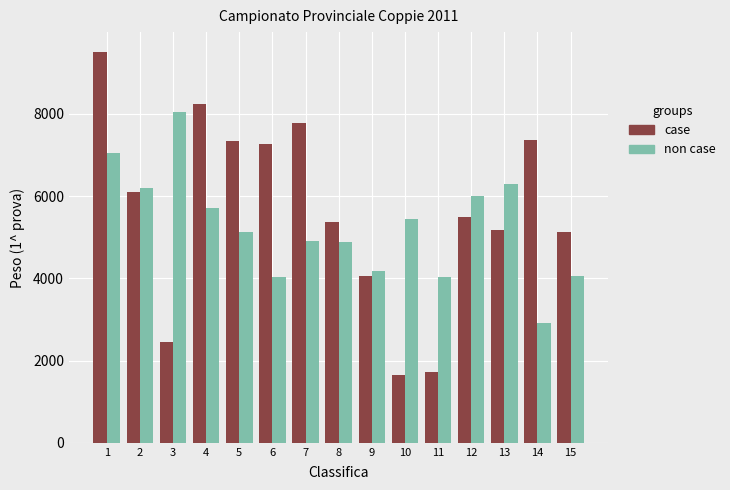

What is the sum of all case values?

84580